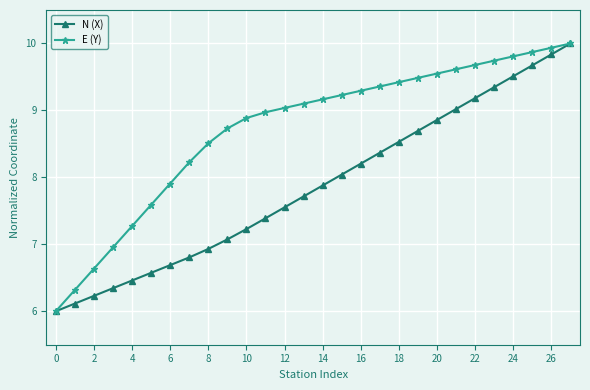

Rank the series by their average value, from highest to lowest.

E (Y), N (X)